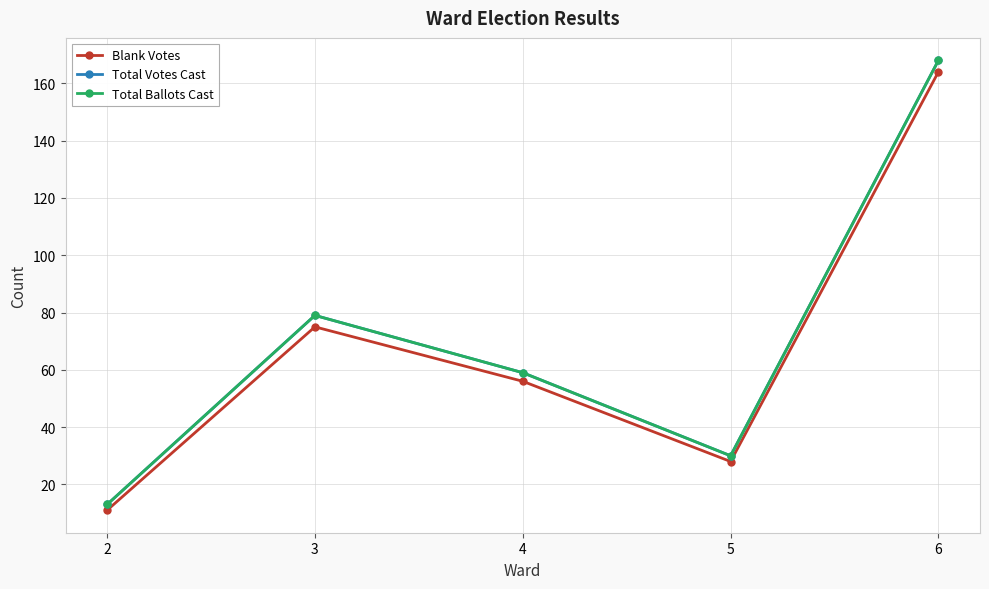

True or false: Blank Votes and Total Ballots Cast intersect in this chart.

False